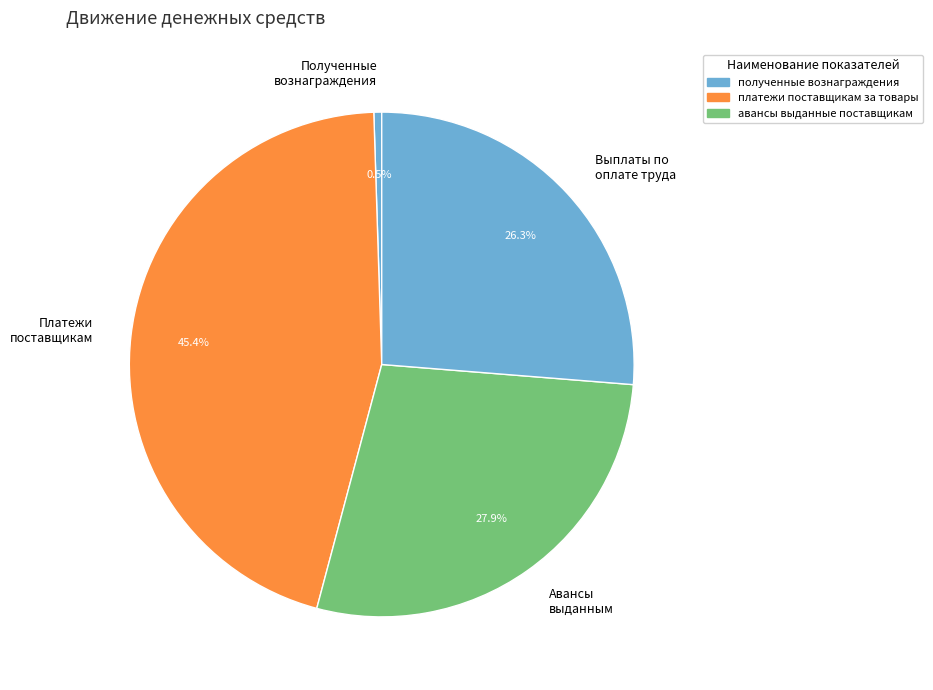

Which category has the smallest portion of the pie?

Полученные вознаграждения